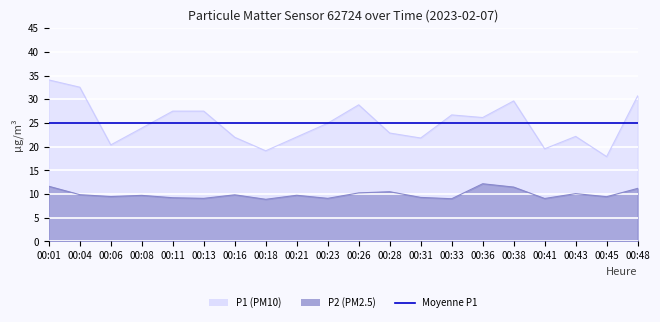

How many interior local peaks does the P1 series have?

4